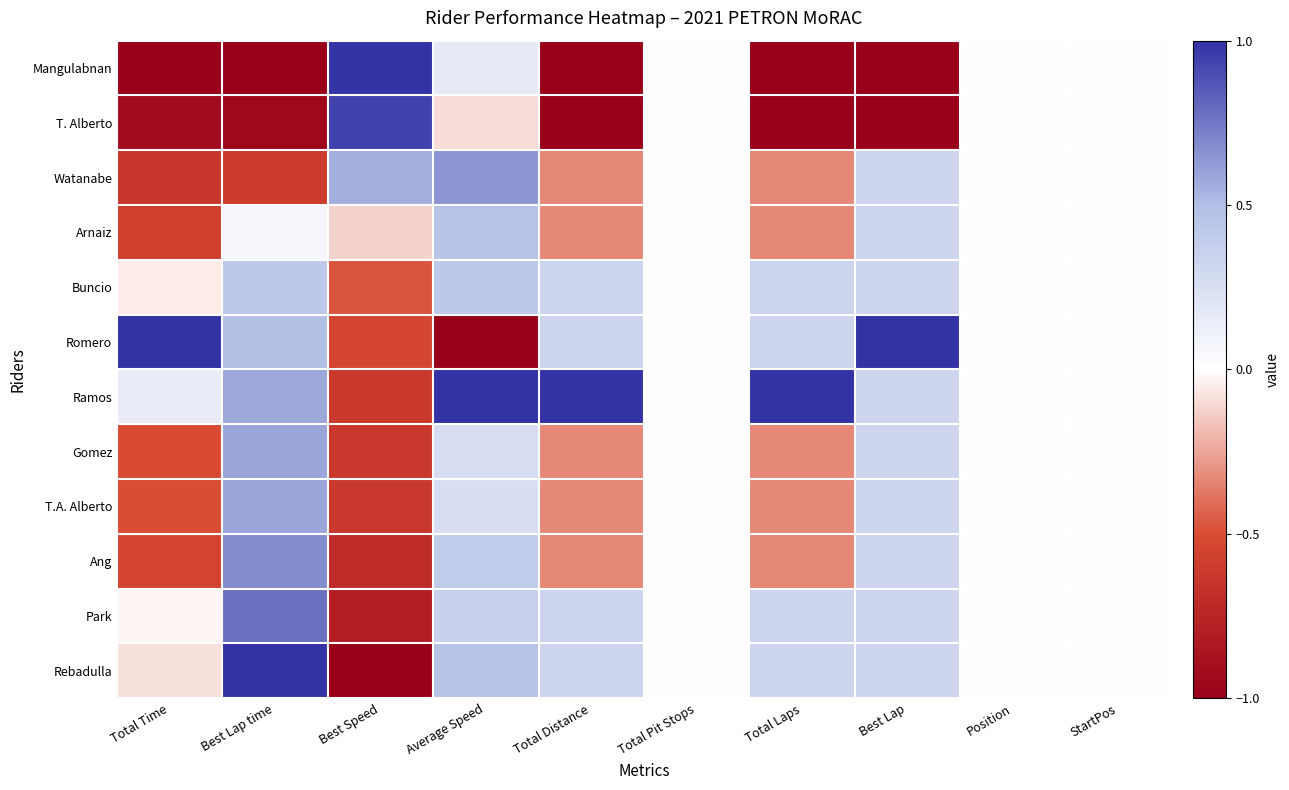

Which series changed the most between Total Time and Best Lap time?

Ang